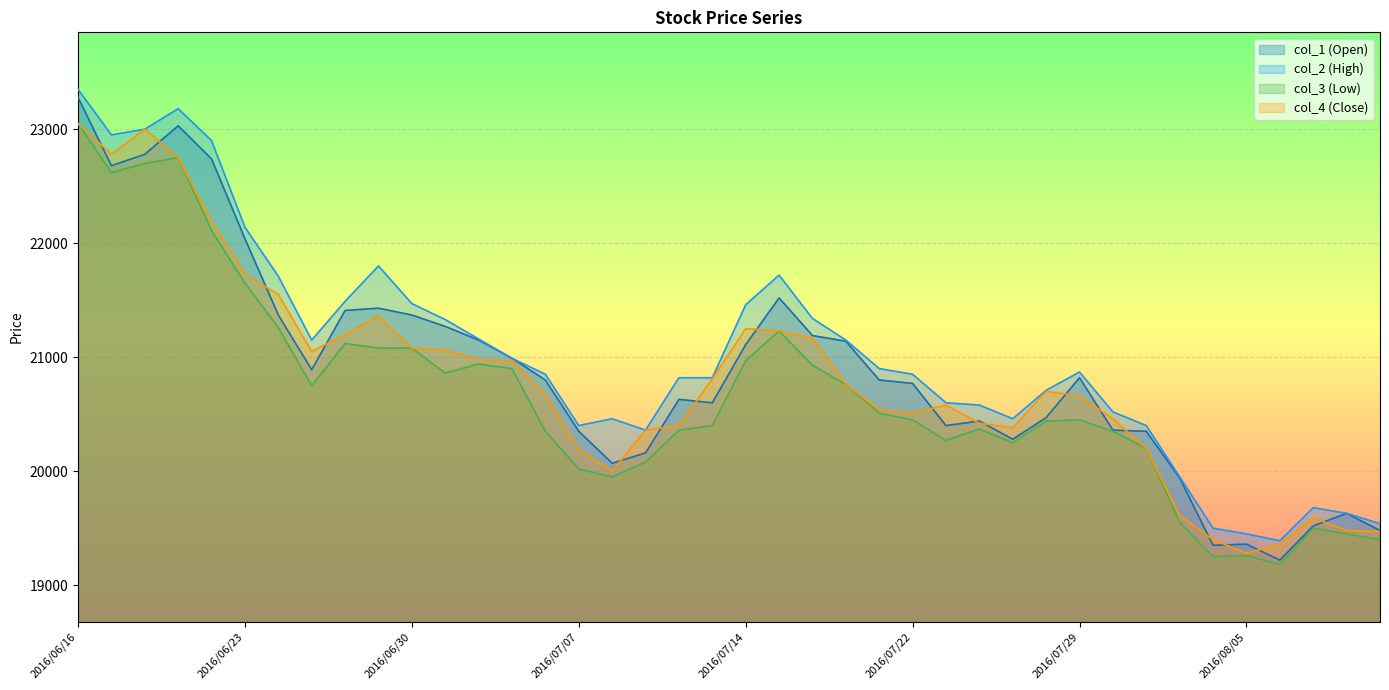

Is the value of col_3 (Low) at 2016/08/01 greater than the value of col_1 (Open) at 2016/08/09?

Yes